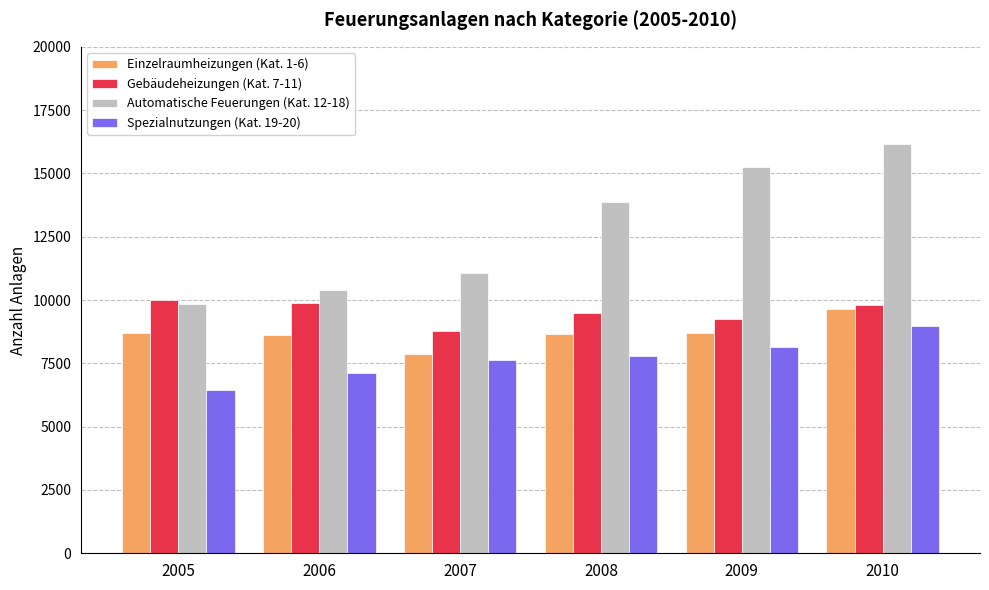

At which label does Einzelraumheizungen (Kat. 1-6) reach its peak?

2010